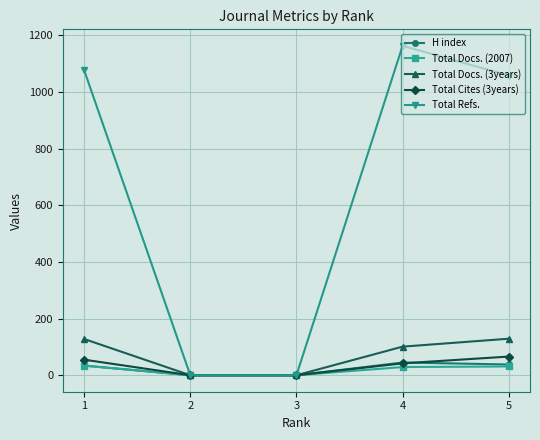

What is the difference between the maximum and second lowest values in the Total Docs. (2007) series?

34